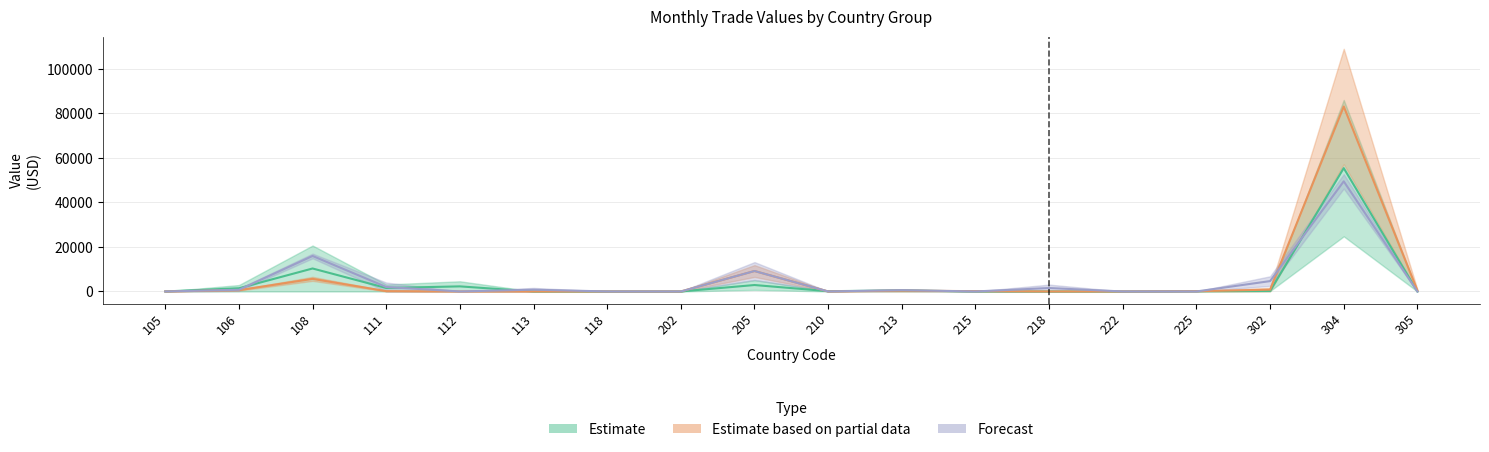

What is the average value of the Value-May series?

4719.7